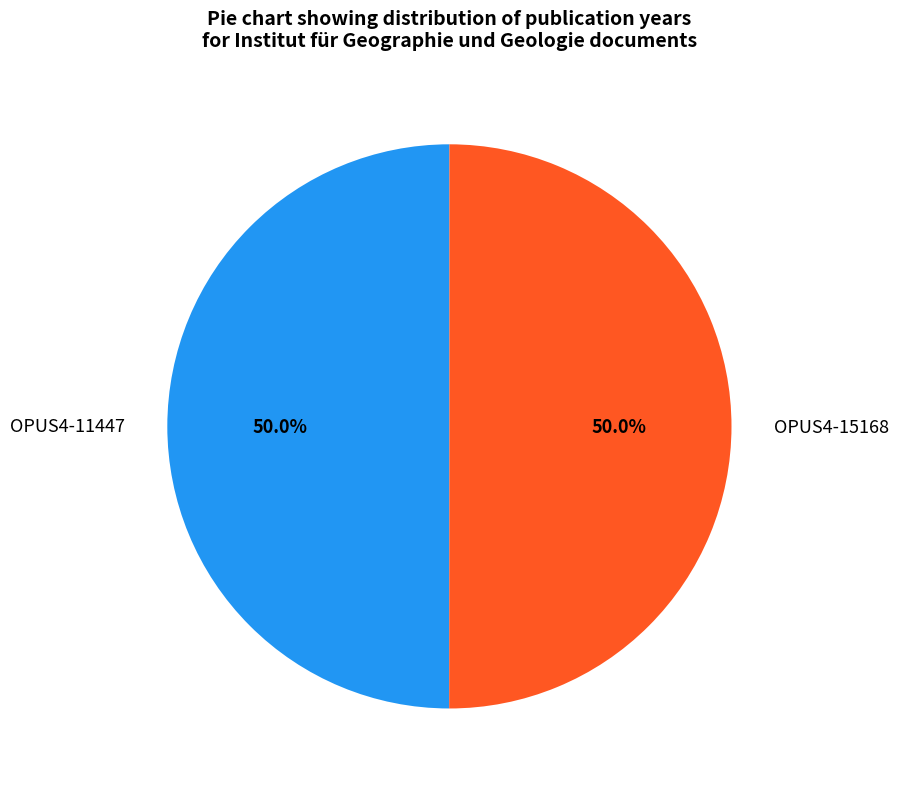

Do OPUS4-11447 and OPUS4-15168 together represent more than half of the pie?

Yes